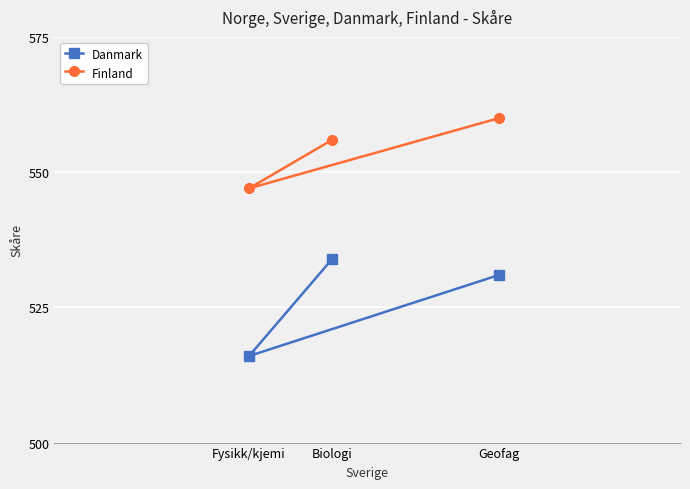

Which has a higher value, Biologi or Fysikk/kjemi?

Biologi